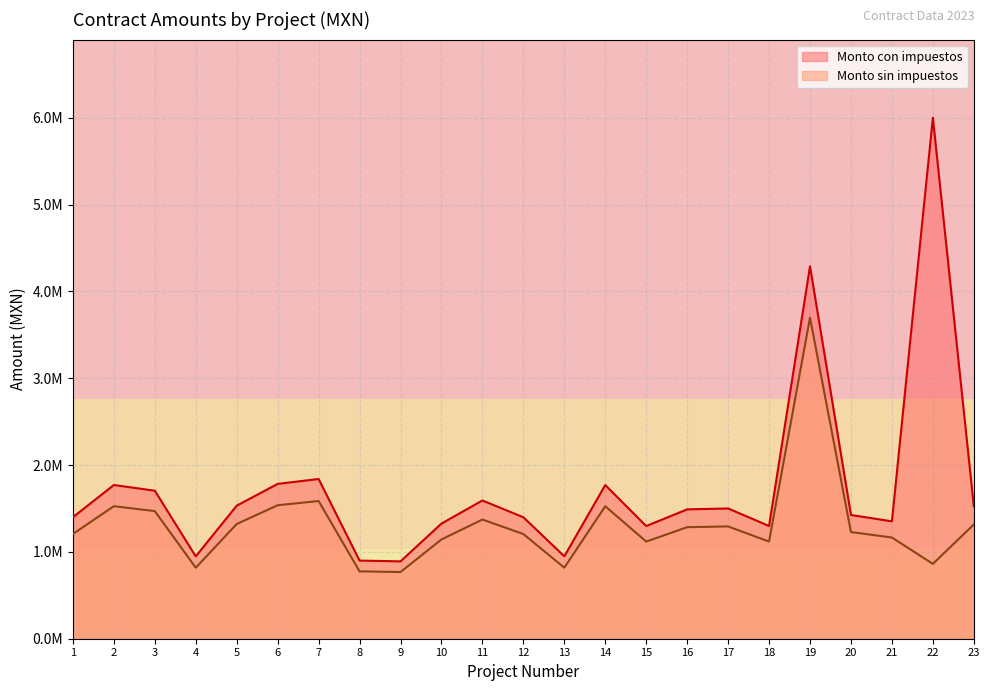

What is the maximum value for Monto sin impuestos?

3697728.1